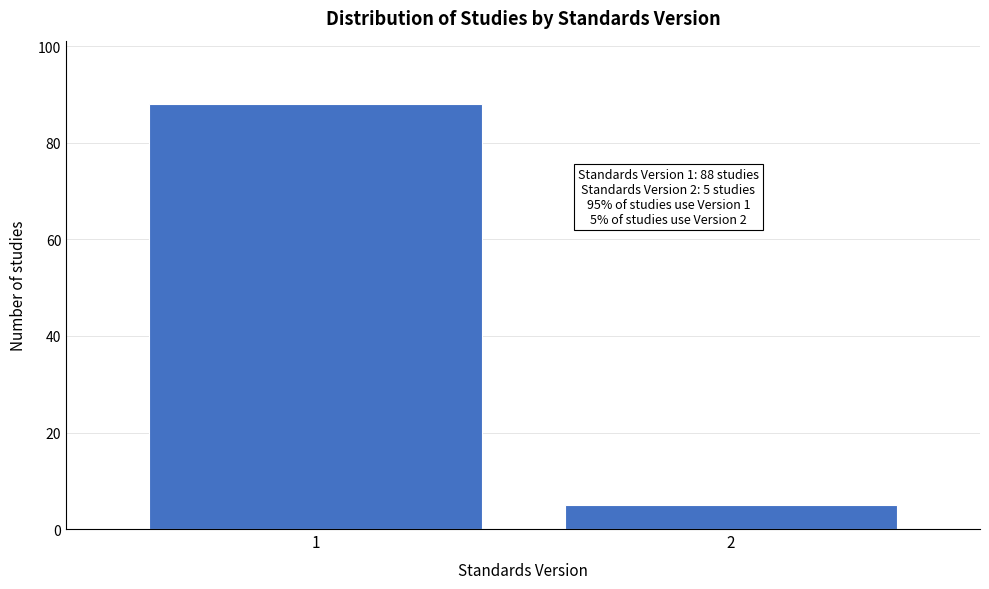

Reading right to left, what are all the values shown in this chart?

5	88